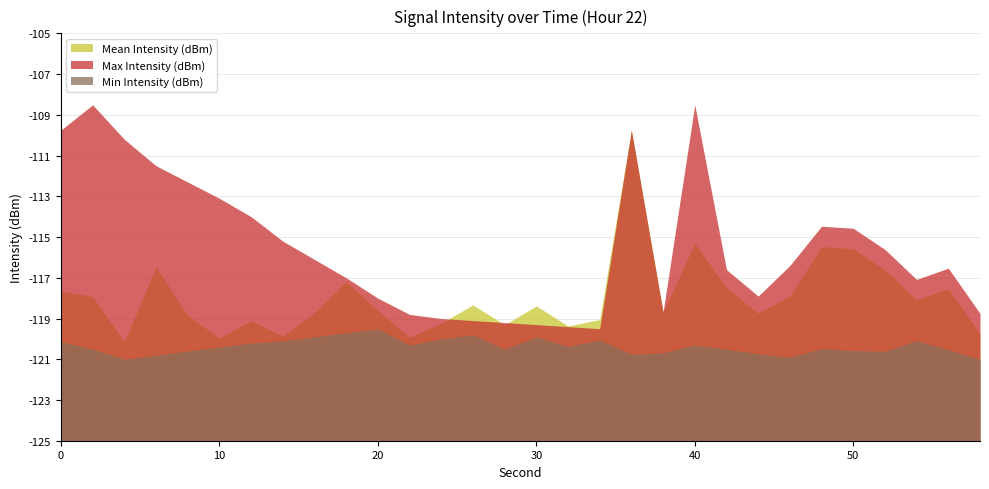

What is the sum of the Mean Intensity (dBm) values at 16 and 50?

-234.3